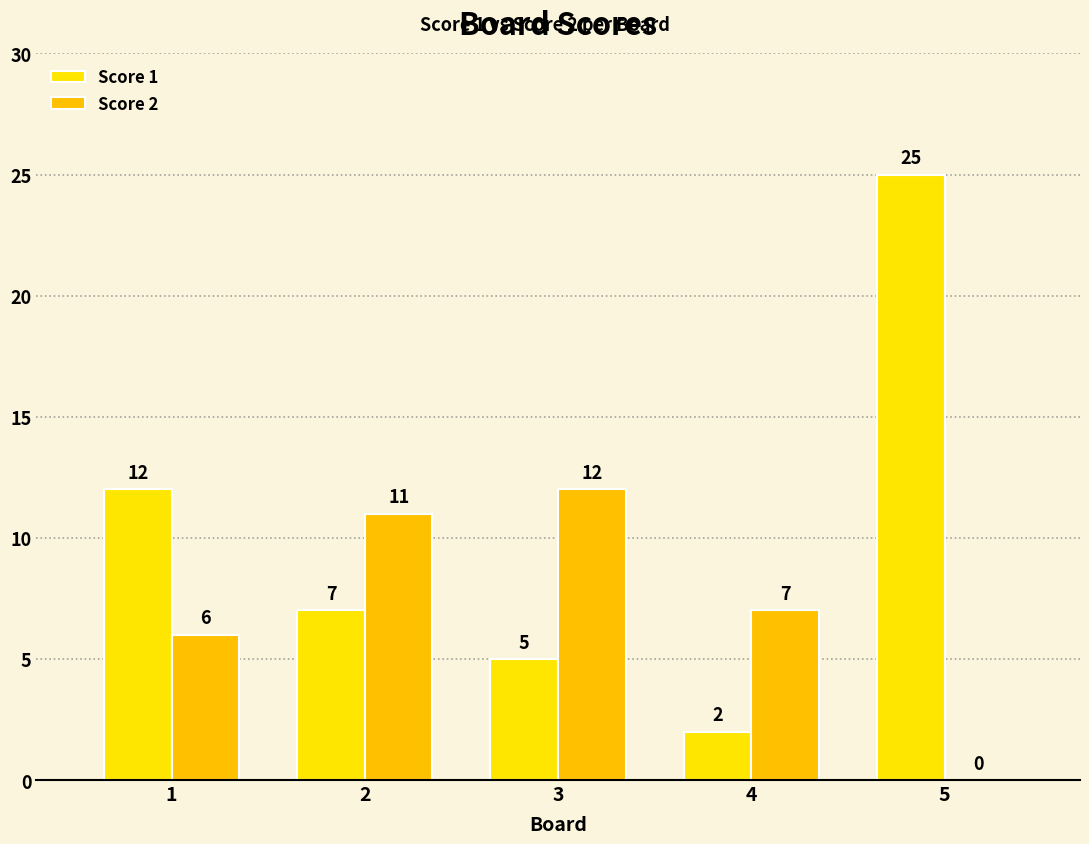

Which has a higher value, 2 or 5?

5